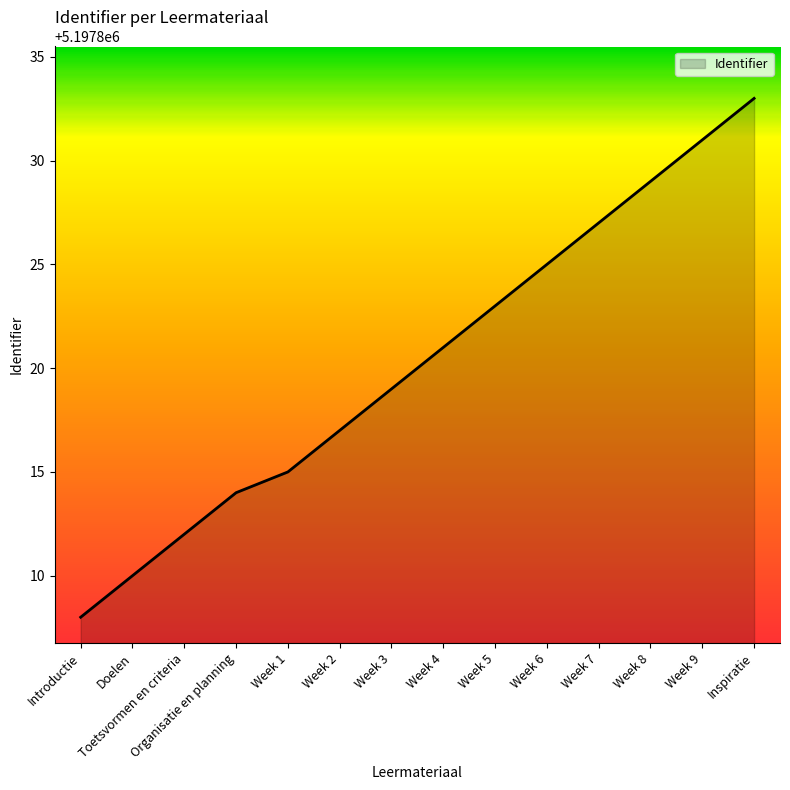

How many distinct data groups are displayed?

1